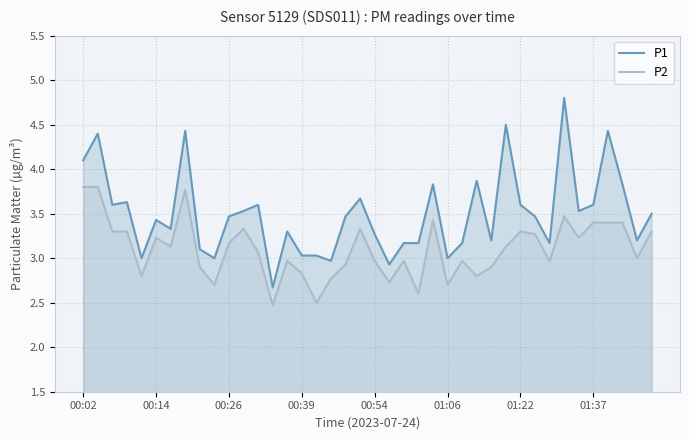

Which series has the largest total across all categories?

P1